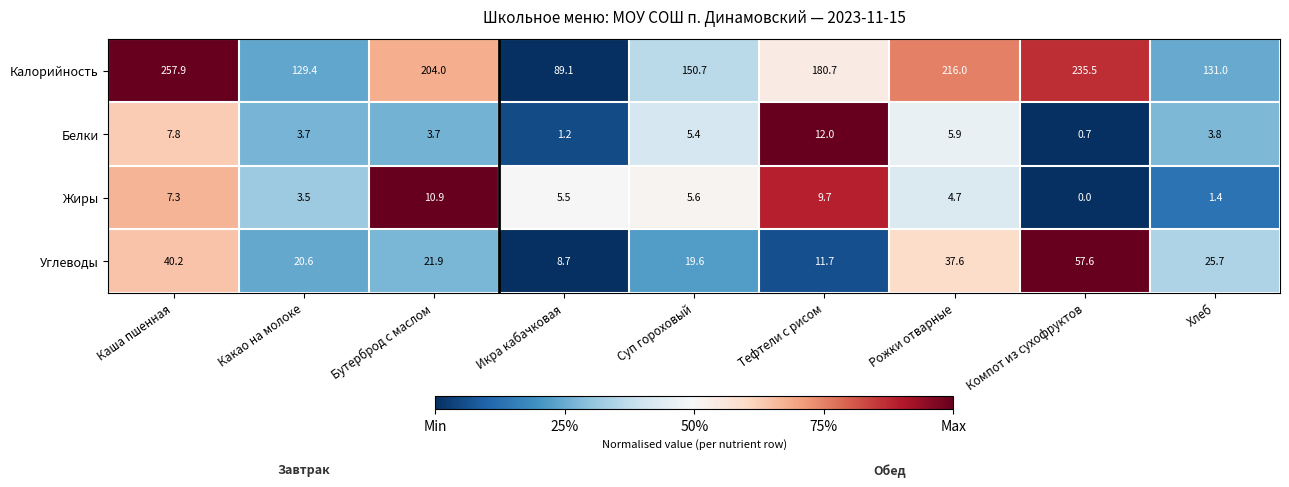

Which series has the largest total across all categories?

Калорийность